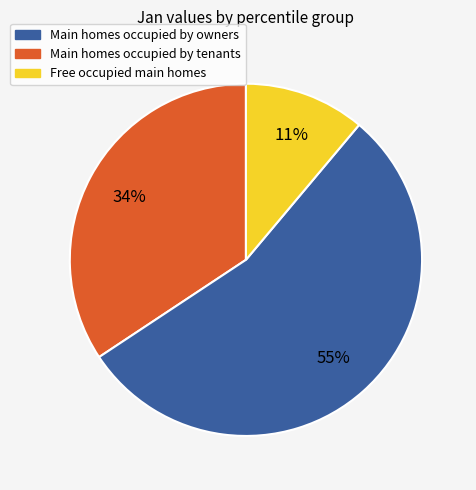

To the nearest percent, what is the average slice percentage?

33%